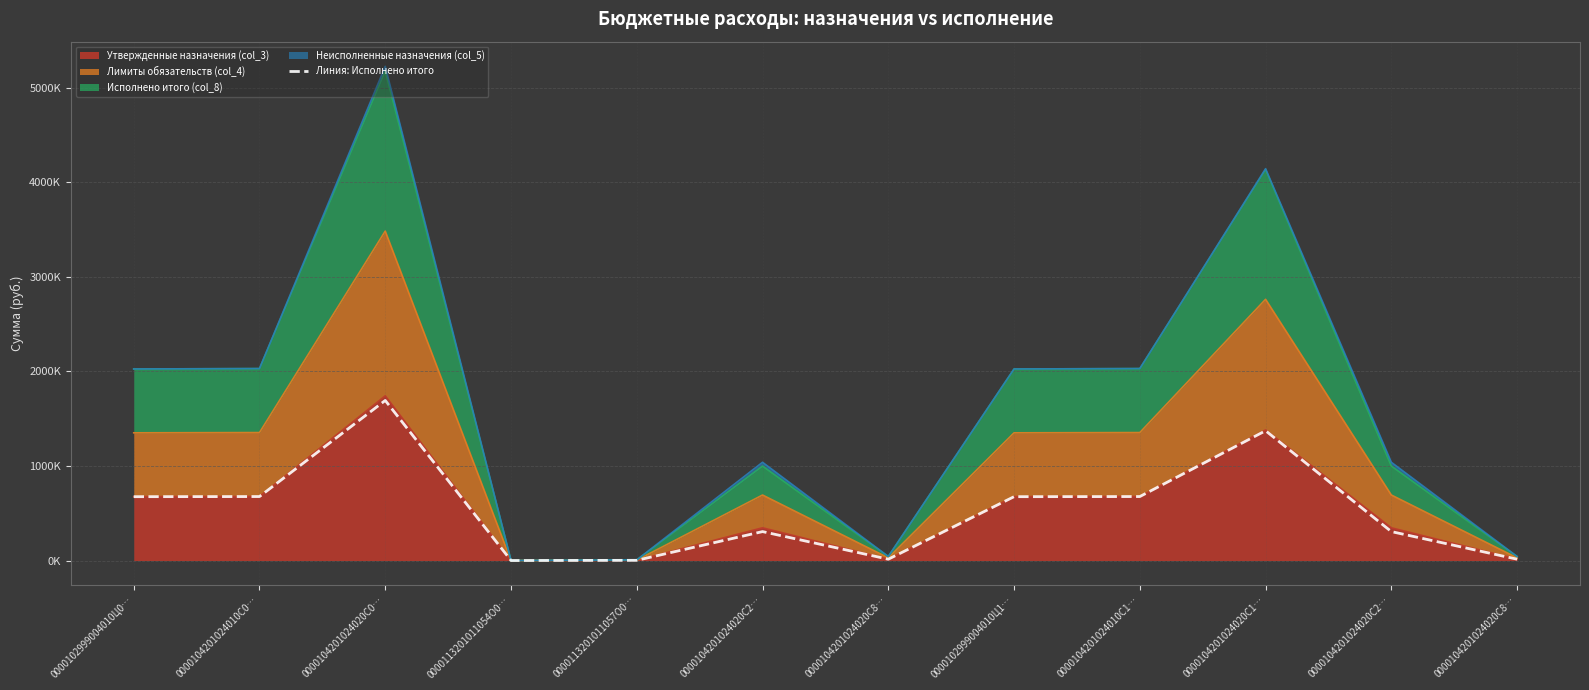

At which label is the value closest to 846638?

0000104201024010С0…